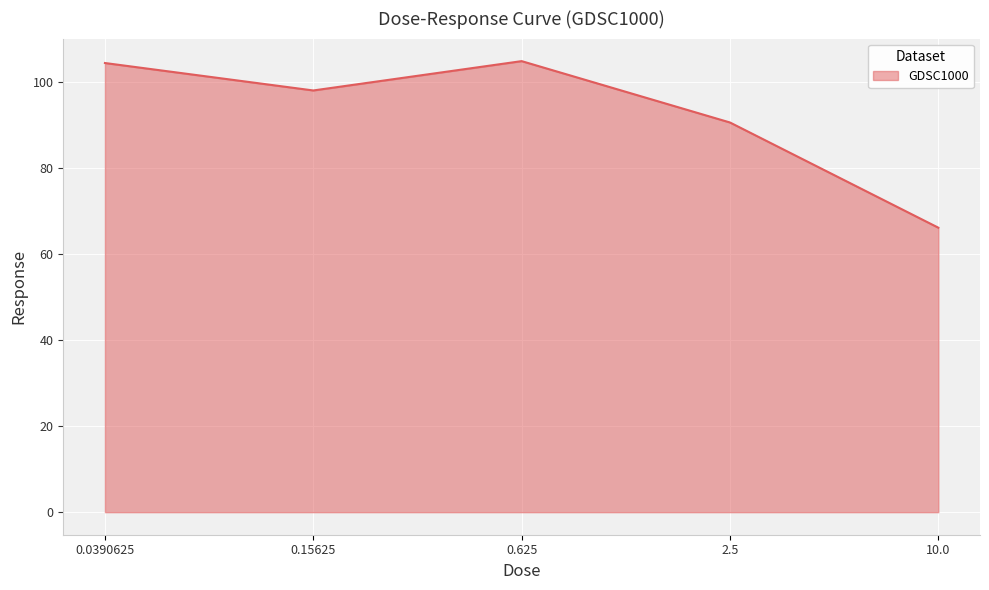

What is the maximum value shown in the chart?

104.9